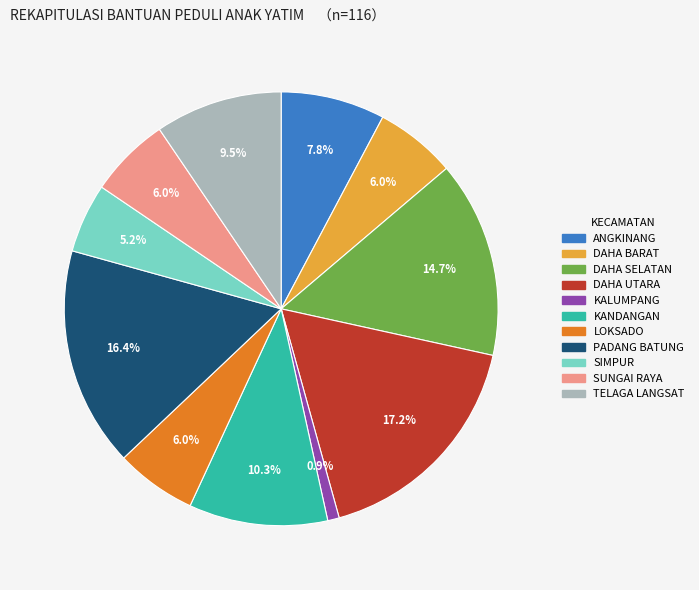

Does DAHA SELATAN account for over 50% of the chart?

No